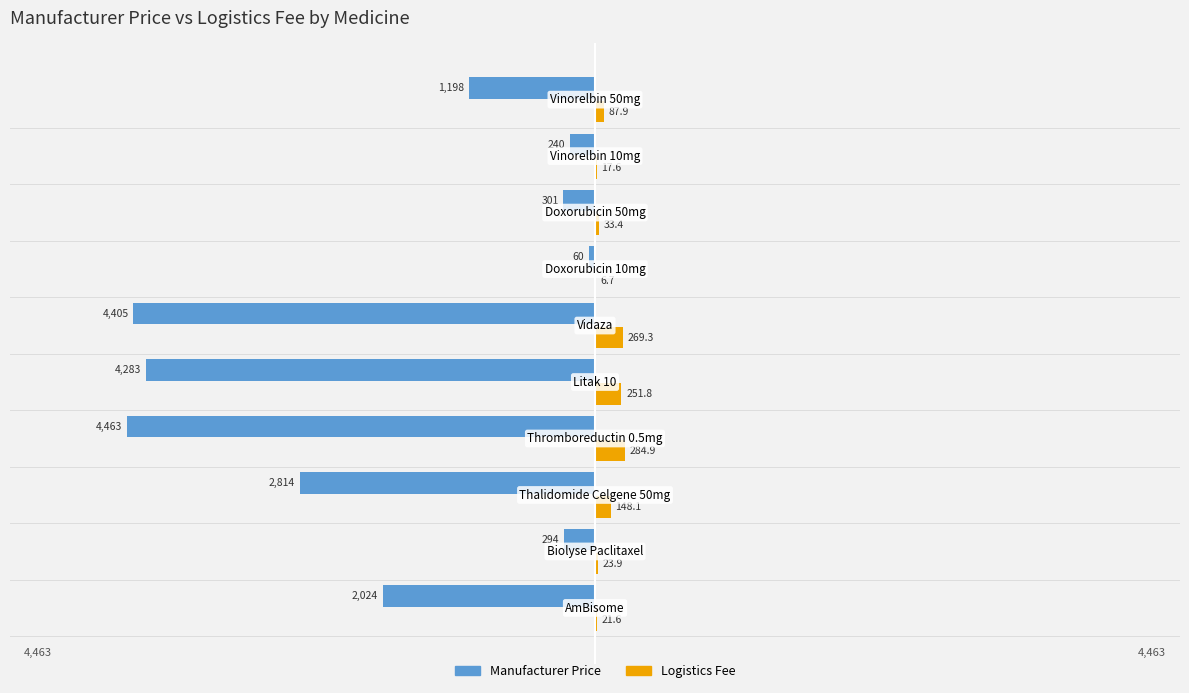

What are all the series names shown in the legend?

Manufacturer Price, Logistics Fee